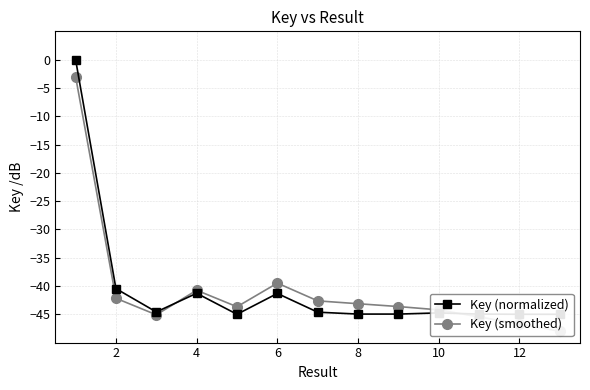

Which series changed the most between 2 and 4?

Key (smoothed)